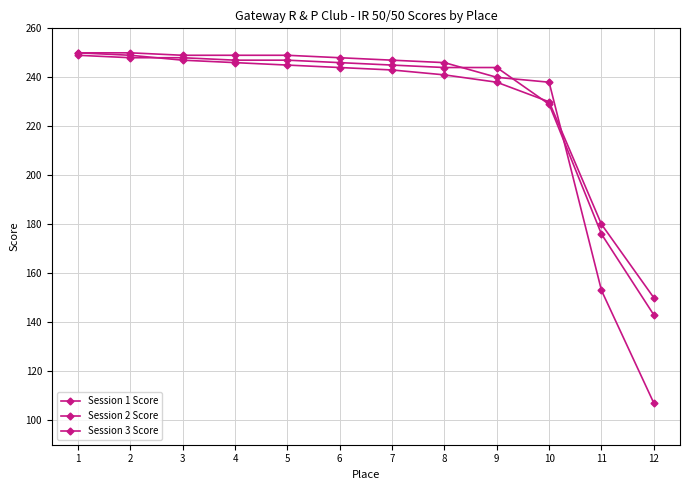

How many data points in Session 1 Score are less than 248?

6